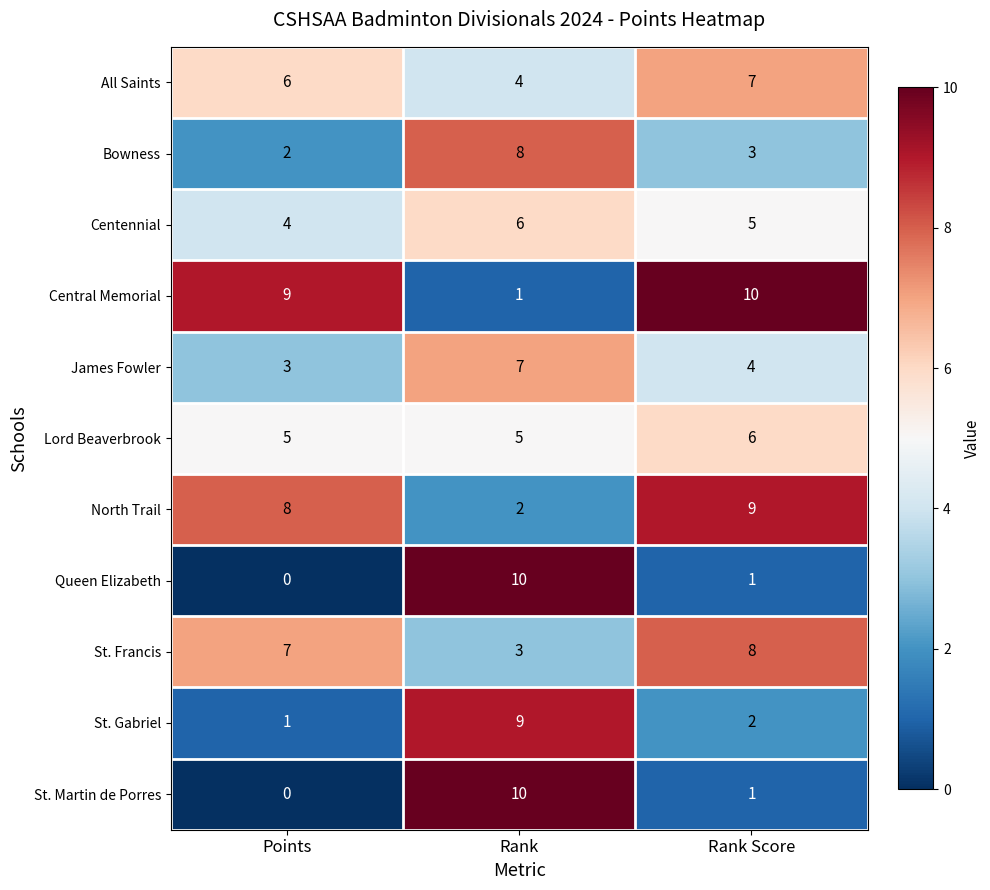

Which category has the lowest value across all series?

Points